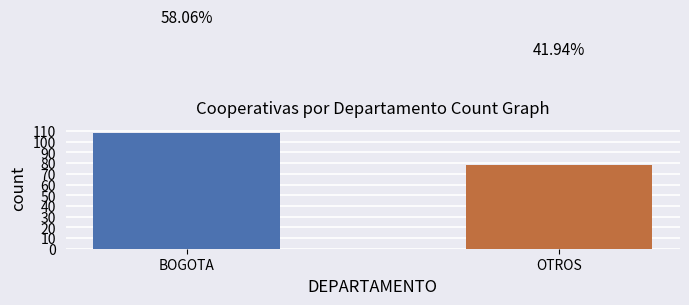

How many bars are there in total?

2